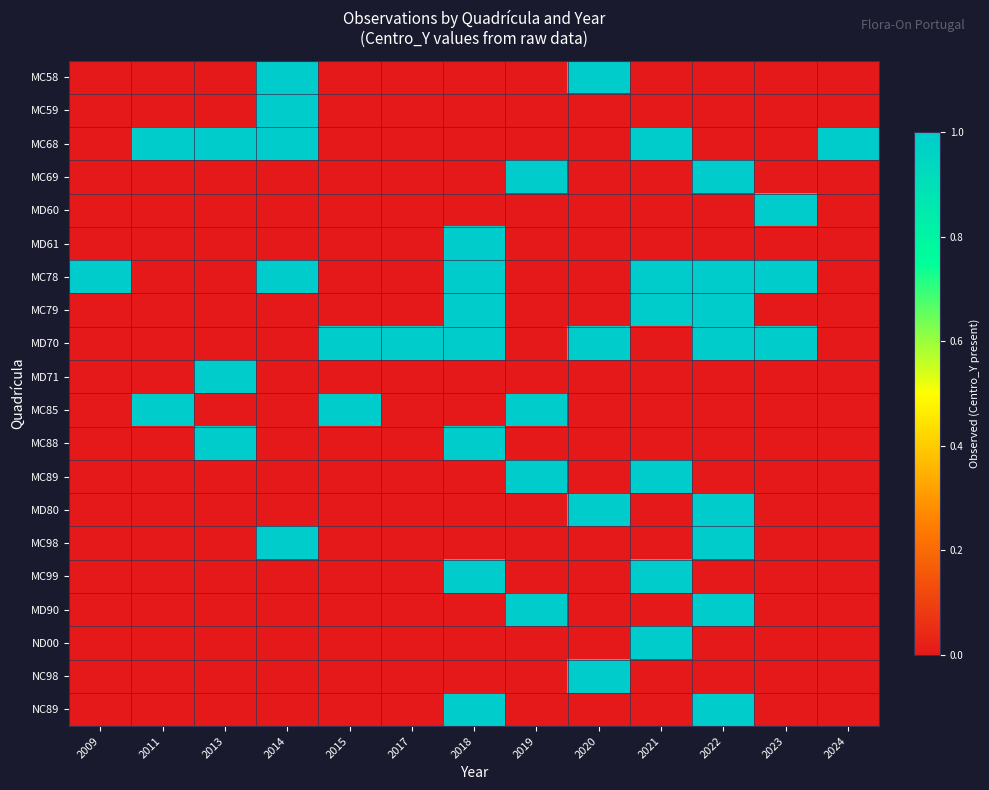

Reading right to left, extract all data points from this chart.

MC58: 2024=0	2023=0	2022=0	2021=0	2020=1	2019=0	2018=0	2017=0	2015=0	2014=1	2013=0	2011=0	2009=0
MC59: 2024=0	2023=0	2022=0	2021=0	2020=0	2019=0	2018=0	2017=0	2015=0	2014=1	2013=0	2011=0	2009=0
MC68: 2024=1	2023=0	2022=0	2021=1	2020=0	2019=0	2018=0	2017=0	2015=0	2014=1	2013=1	2011=1	2009=0
MC69: 2024=0	2023=0	2022=1	2021=0	2020=0	2019=1	2018=0	2017=0	2015=0	2014=0	2013=0	2011=0	2009=0
MD60: 2024=0	2023=1	2022=0	2021=0	2020=0	2019=0	2018=0	2017=0	2015=0	2014=0	2013=0	2011=0	2009=0
MD61: 2024=0	2023=0	2022=0	2021=0	2020=0	2019=0	2018=1	2017=0	2015=0	2014=0	2013=0	2011=0	2009=0
MC78: 2024=0	2023=1	2022=1	2021=1	2020=0	2019=0	2018=1	2017=0	2015=0	2014=1	2013=0	2011=0	2009=1
MC79: 2024=0	2023=0	2022=1	2021=1	2020=0	2019=0	2018=1	2017=0	2015=0	2014=0	2013=0	2011=0	2009=0
MD70: 2024=0	2023=1	2022=1	2021=0	2020=1	2019=0	2018=1	2017=1	2015=1	2014=0	2013=0	2011=0	2009=0
MD71: 2024=0	2023=0	2022=0	2021=0	2020=0	2019=0	2018=0	2017=0	2015=0	2014=0	2013=1	2011=0	2009=0
MC85: 2024=0	2023=0	2022=0	2021=0	2020=0	2019=1	2018=0	2017=0	2015=1	2014=0	2013=0	2011=1	2009=0
MC88: 2024=0	2023=0	2022=0	2021=0	2020=0	2019=0	2018=1	2017=0	2015=0	2014=0	2013=1	2011=0	2009=0
MC89: 2024=0	2023=0	2022=0	2021=1	2020=0	2019=1	2018=0	2017=0	2015=0	2014=0	2013=0	2011=0	2009=0
MD80: 2024=0	2023=0	2022=1	2021=0	2020=1	2019=0	2018=0	2017=0	2015=0	2014=0	2013=0	2011=0	2009=0
MC98: 2024=0	2023=0	2022=1	2021=0	2020=0	2019=0	2018=0	2017=0	2015=0	2014=1	2013=0	2011=0	2009=0
MC99: 2024=0	2023=0	2022=0	2021=1	2020=0	2019=0	2018=1	2017=0	2015=0	2014=0	2013=0	2011=0	2009=0
MD90: 2024=0	2023=0	2022=1	2021=0	2020=0	2019=1	2018=0	2017=0	2015=0	2014=0	2013=0	2011=0	2009=0
ND00: 2024=0	2023=0	2022=0	2021=1	2020=0	2019=0	2018=0	2017=0	2015=0	2014=0	2013=0	2011=0	2009=0
NC98: 2024=0	2023=0	2022=0	2021=0	2020=1	2019=0	2018=0	2017=0	2015=0	2014=0	2013=0	2011=0	2009=0
NC89: 2024=0	2023=0	2022=1	2021=0	2020=0	2019=0	2018=1	2017=0	2015=0	2014=0	2013=0	2011=0	2009=0